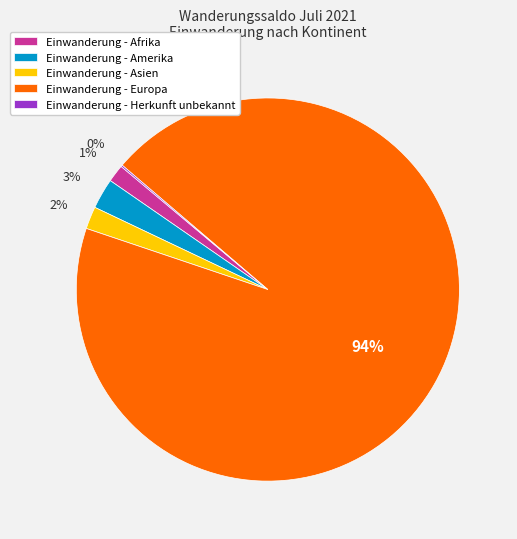

Is there a majority slice in this chart?

Yes